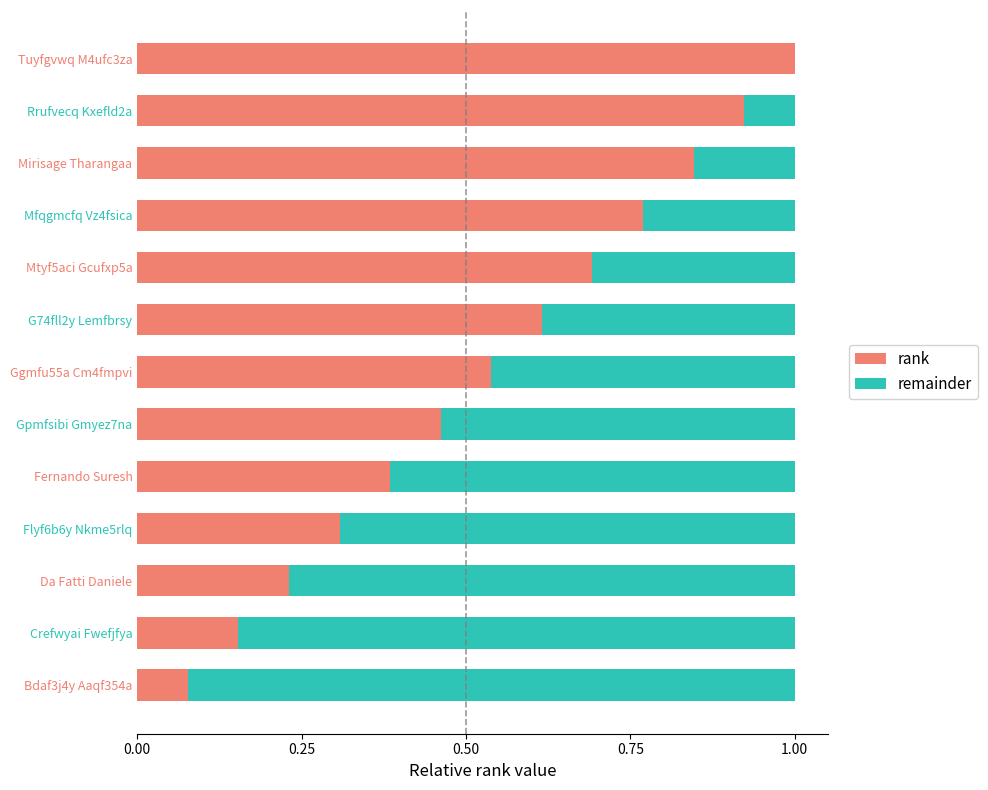

True or false: rank has a value of 0.9 at G74fll2y Lemfbrsy.

False